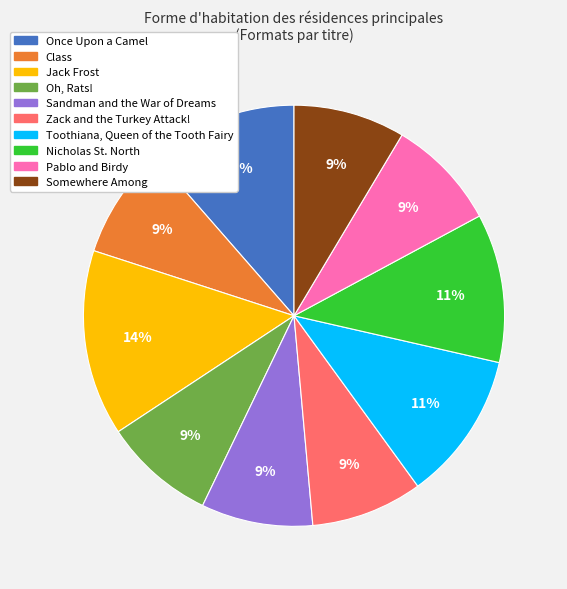

Between Toothiana, Queen of the Tooth Fairy and Somewhere Among, which is larger?

Toothiana, Queen of the Tooth Fairy